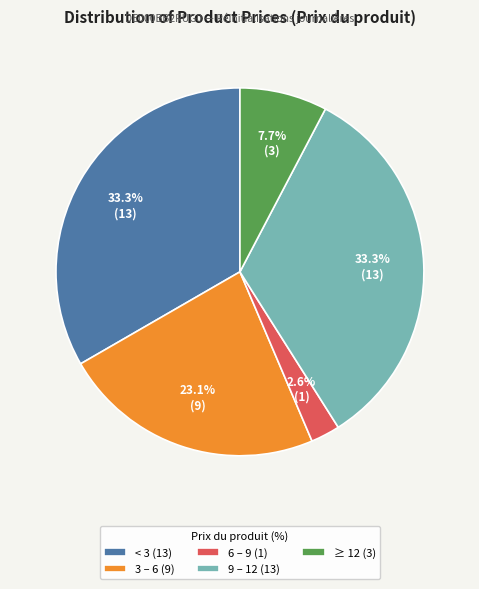

To the nearest percent, what is the difference between the largest and smallest slice percentages?

31%